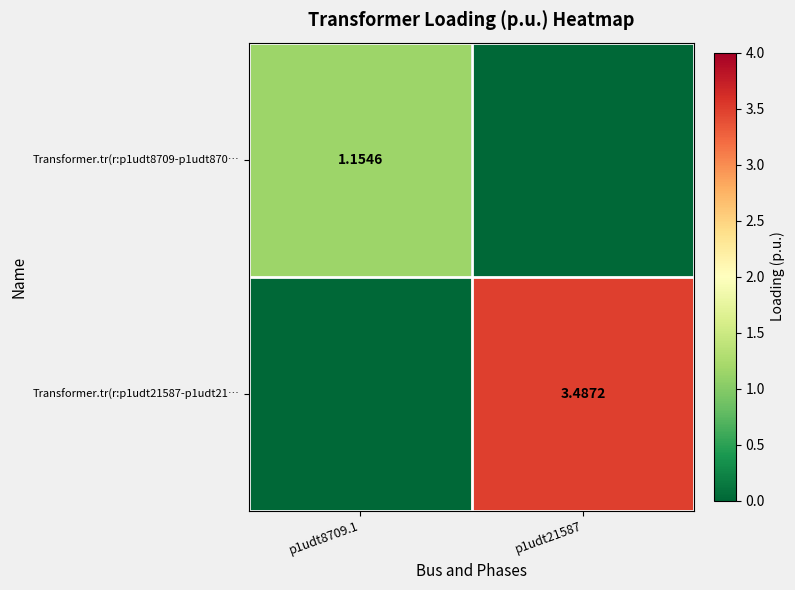

Rank the categories by Transformer.tr(r:p1udt21587-p1udt21… value from lowest to highest.

p1udt8709.1, p1udt21587